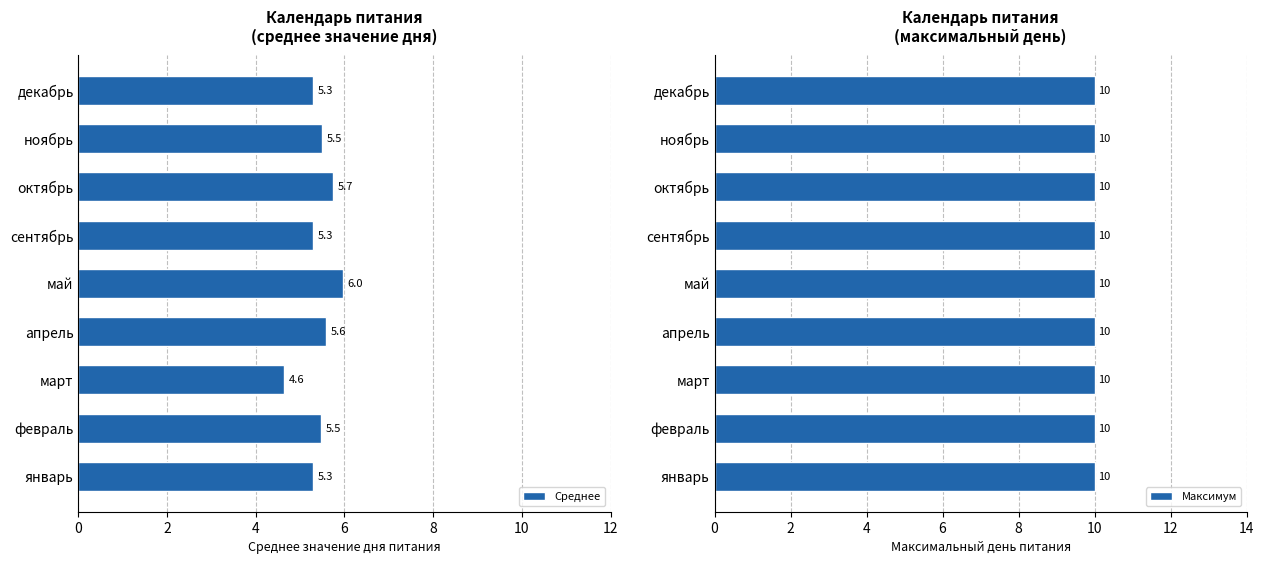

What is the sum of the Среднее values at март and апрель?

10.2